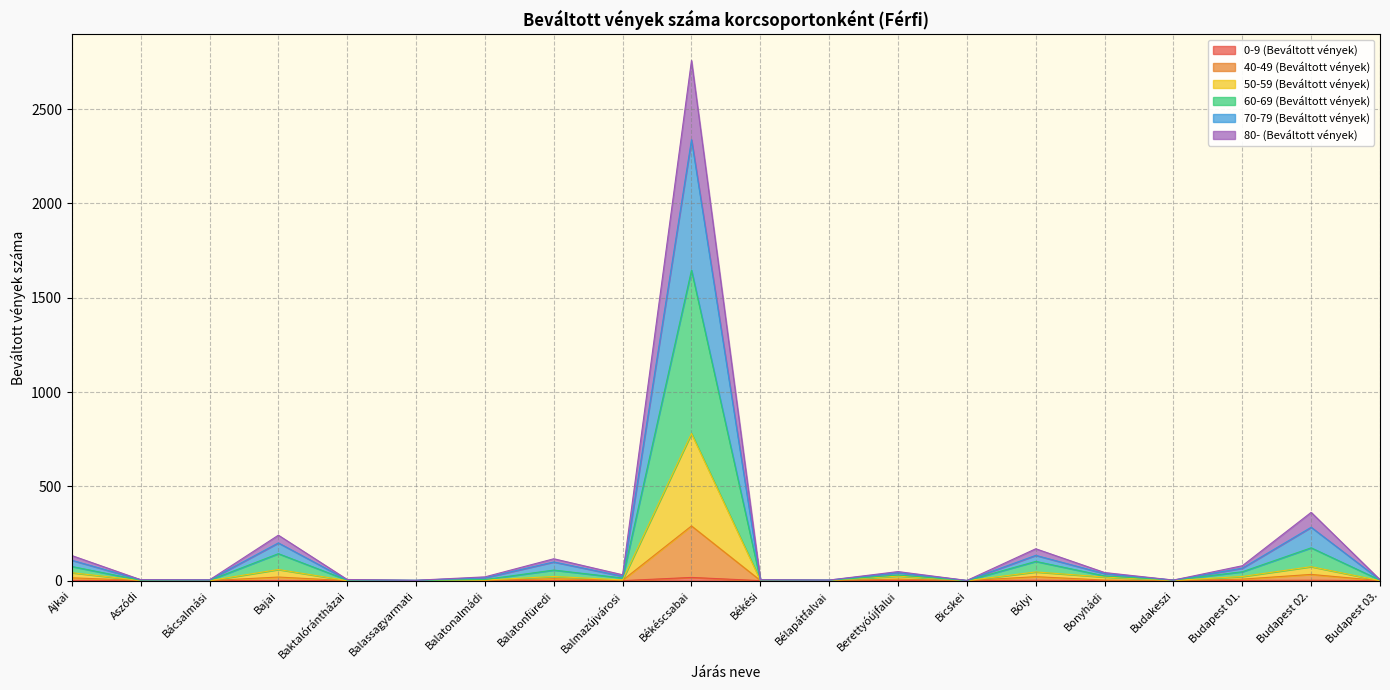

Where is the first local maximum for 70-79 (Beváltott vények)?

Bajai